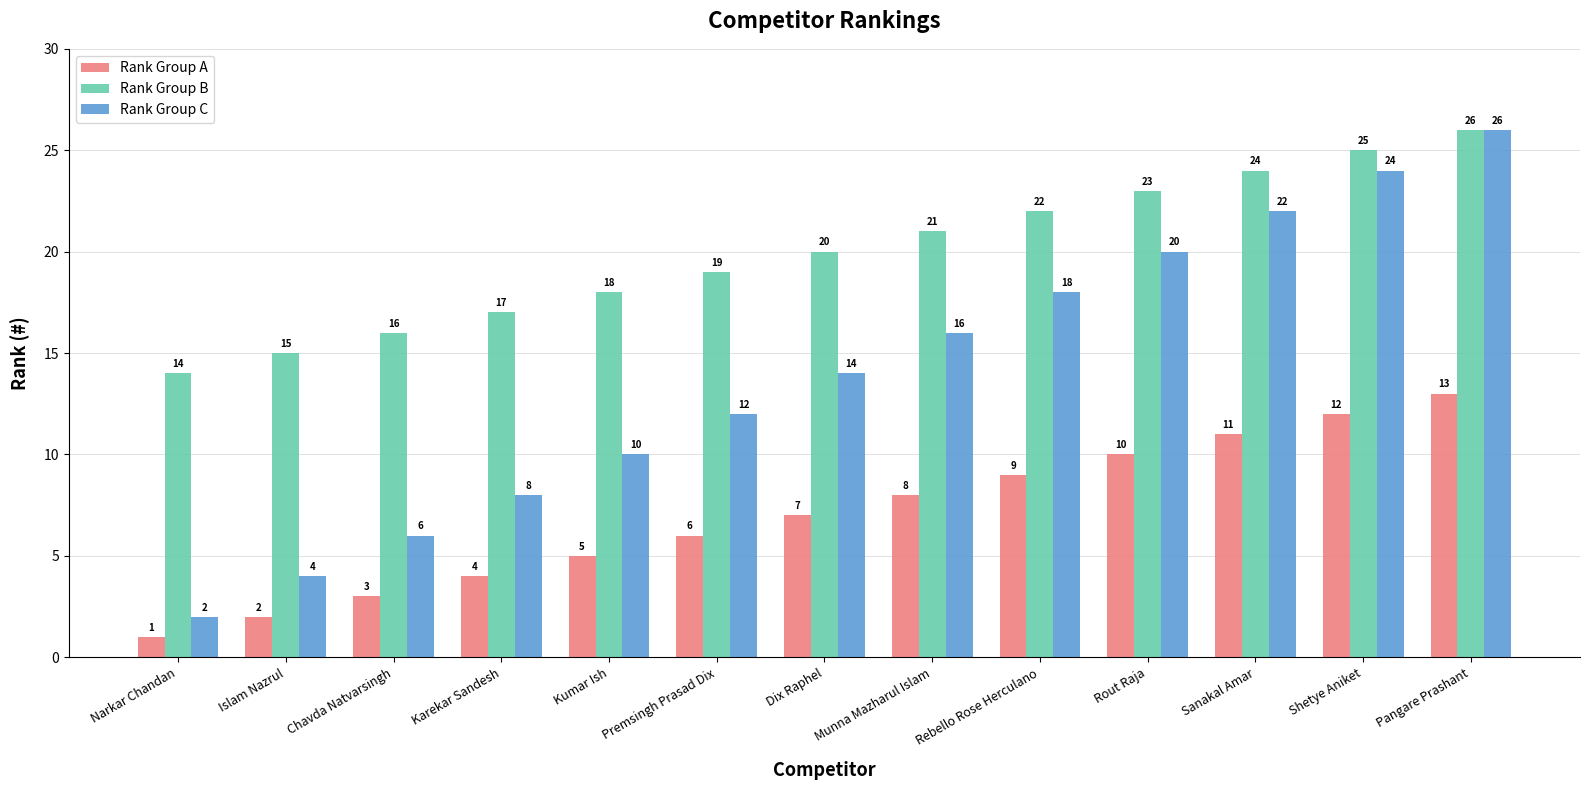

What is the difference between the maximum and minimum values in the Rank Group A series?

12